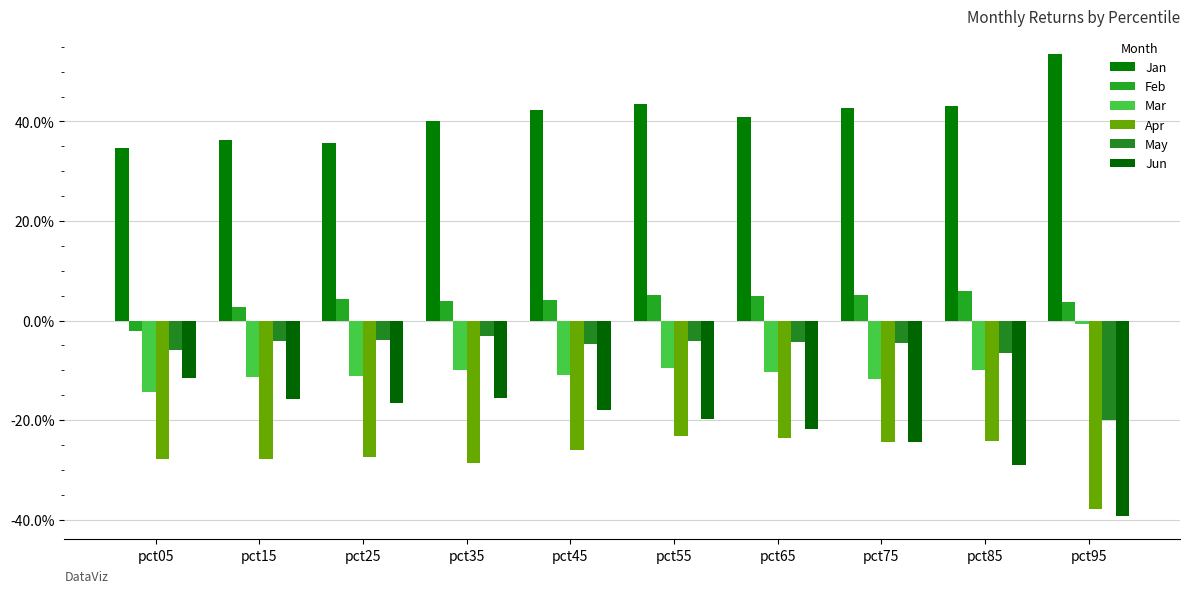

What are all the series names shown in the legend?

Jan, Feb, Mar, Apr, May, Jun